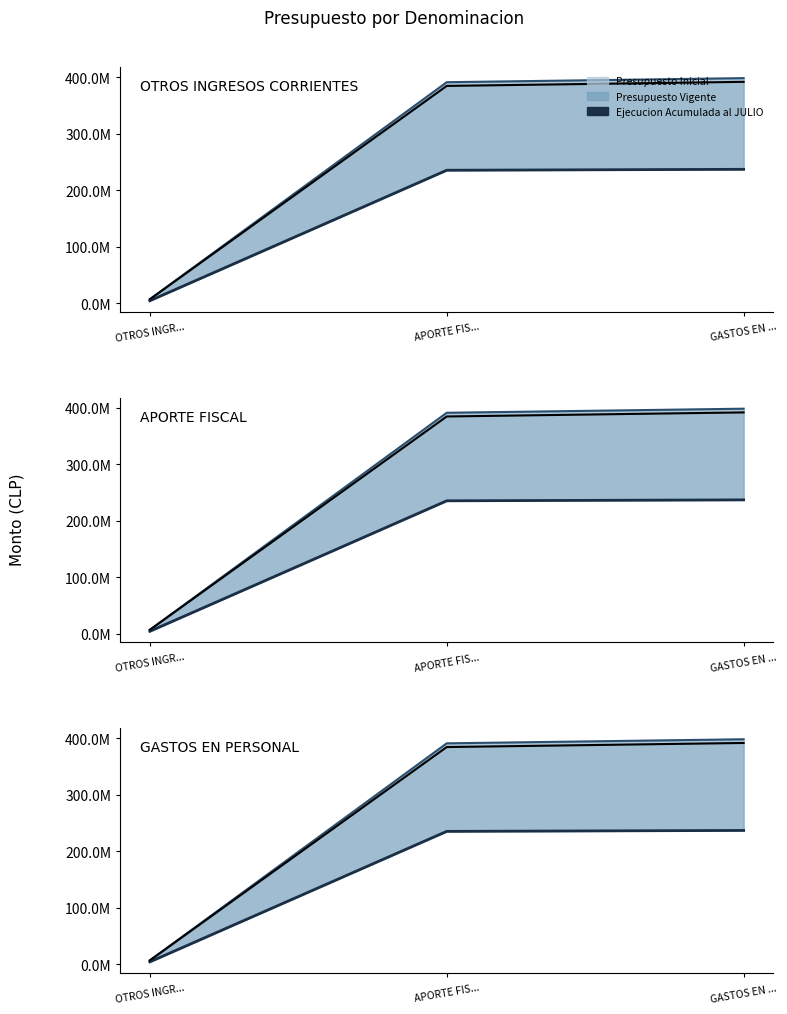

What is the ratio of the value at APORTE FIS... to the value at GASTOS EN ...?

1.0